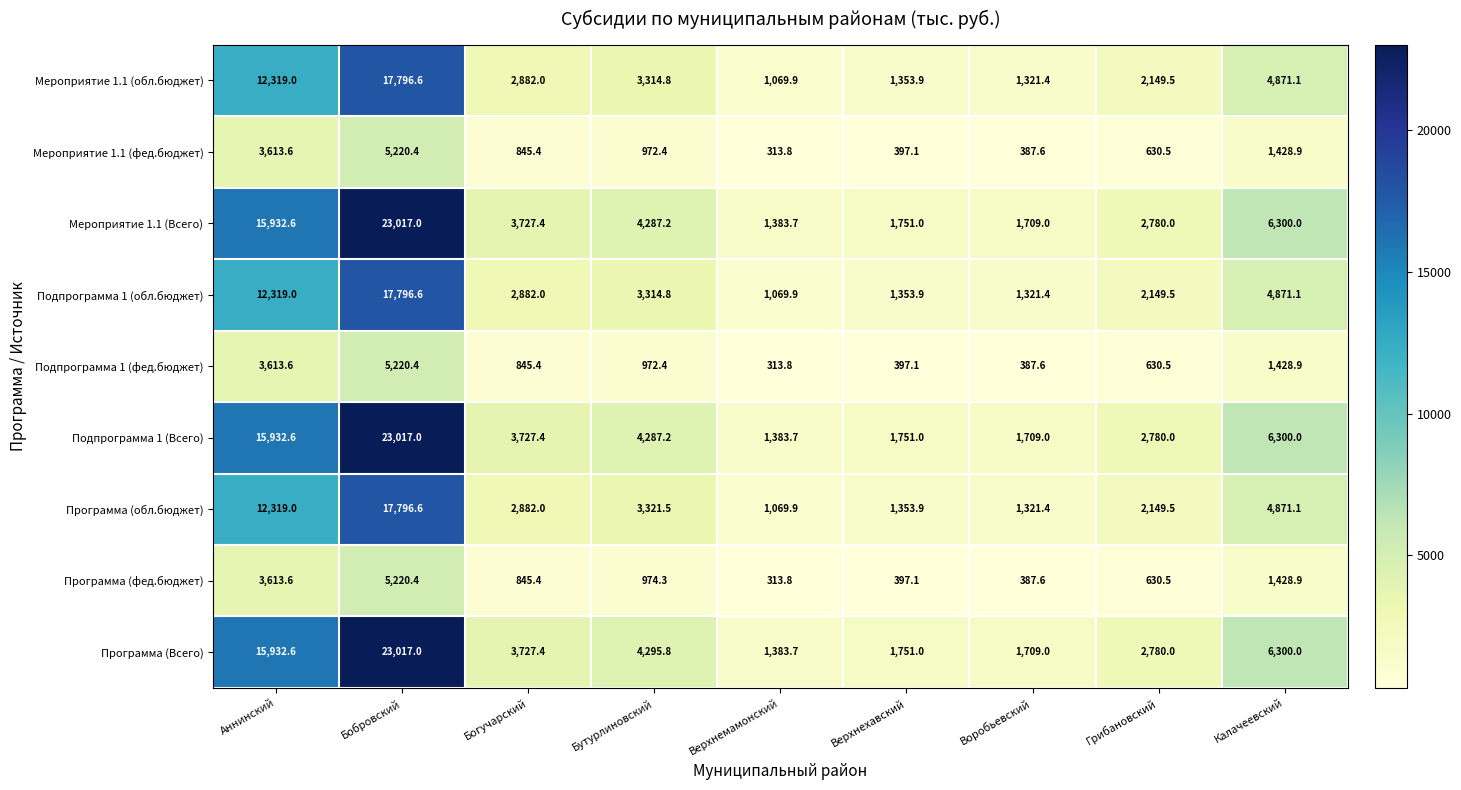

Rank the categories by Мероприятие 1.1 (фед.бюджет) value from highest to lowest.

Бобровский, Аннинский, Калачеевский, Бутурлиновский, Богучарский, Грибановский, Верхнехавский, Воробьевский, Верхнемамонский